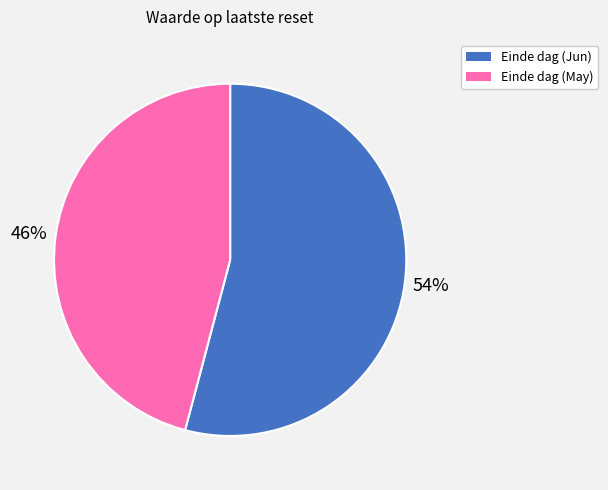

To the nearest percent, what is the average slice percentage?

50%